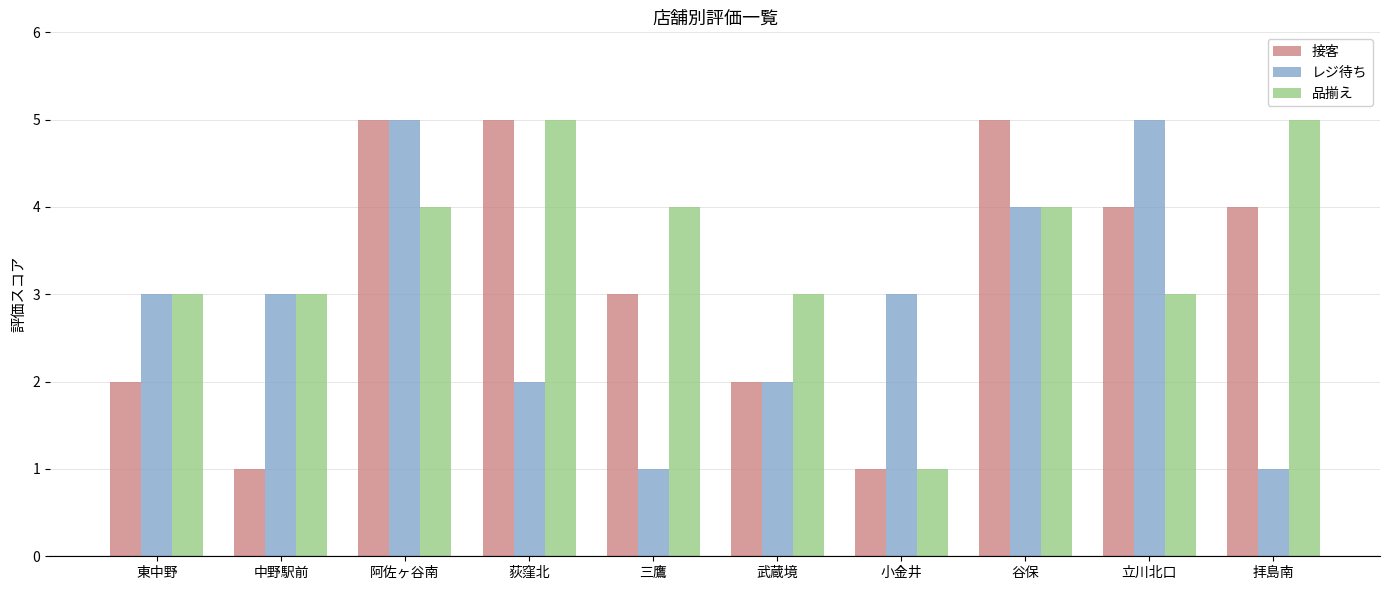

What is the difference between the 接客 values at 東中野 and 拝島南?

2